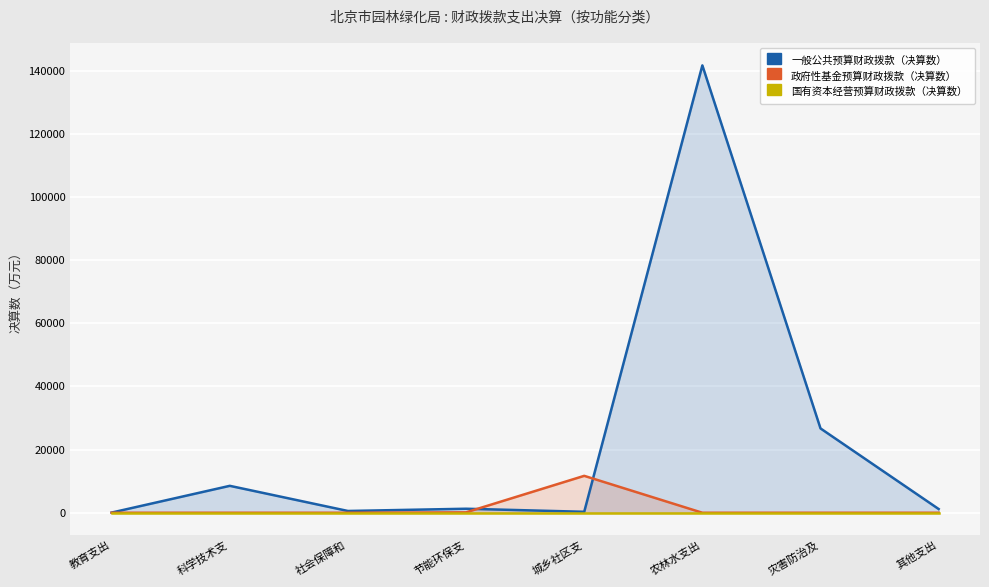

At which category is the sum across all series the highest?

农林水支出